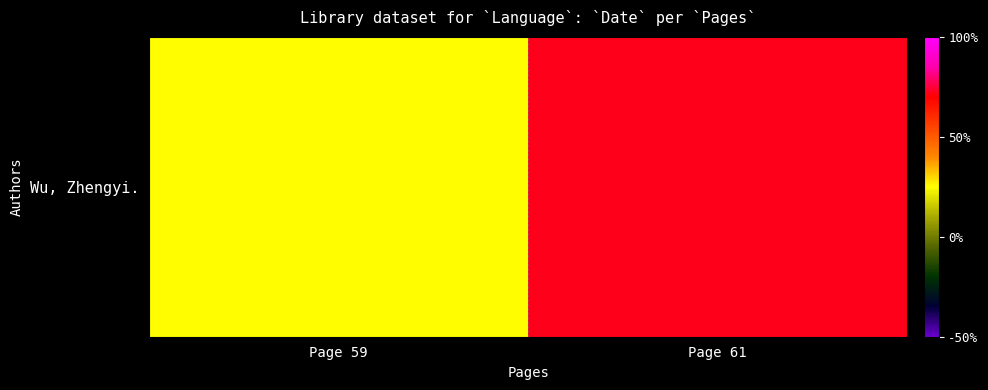

Which category has the highest value across all series?

Page 61